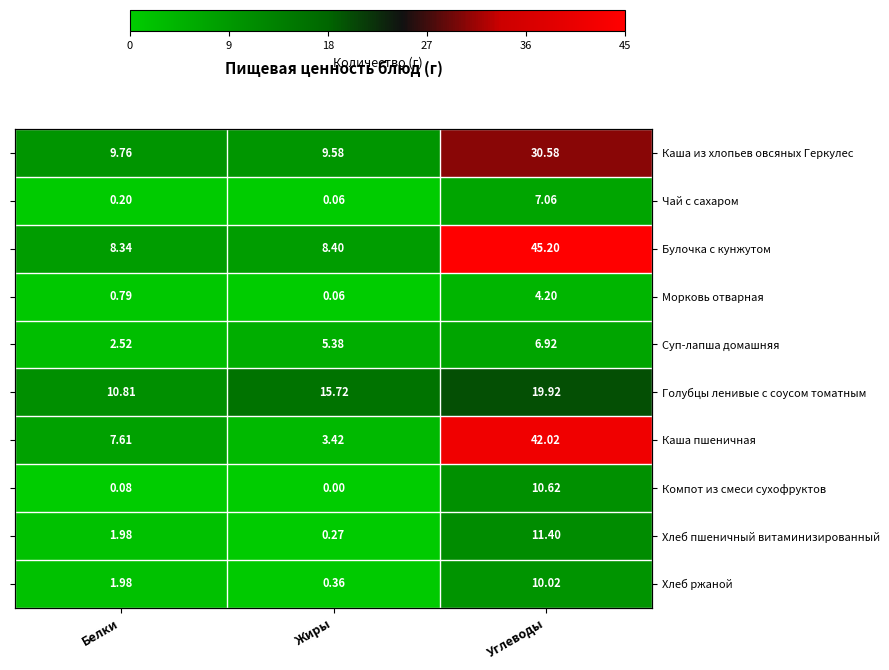

The value of Компот из смеси сухофруктов at Жиры is 6.3. True or false?

False